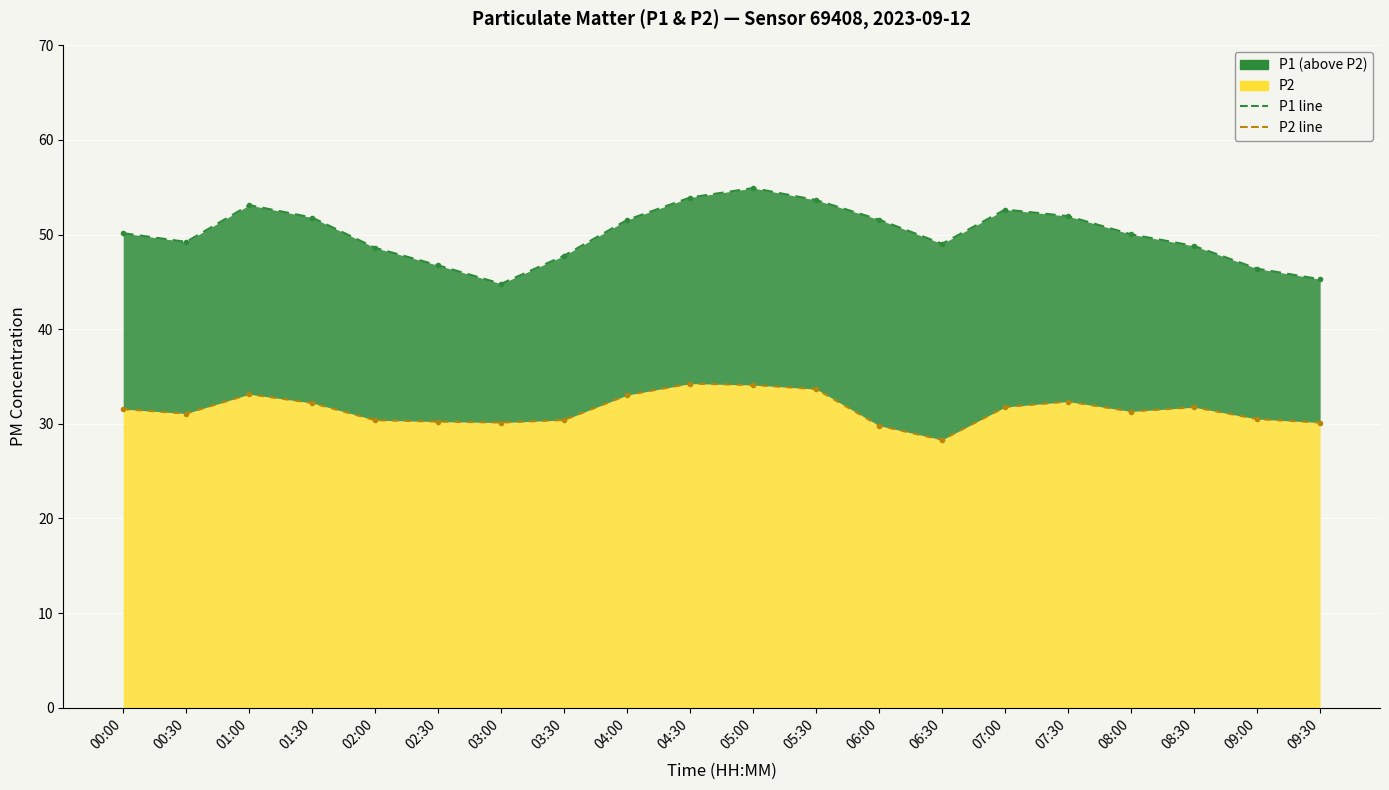

What is the sum of all P1 line values?

1002.0